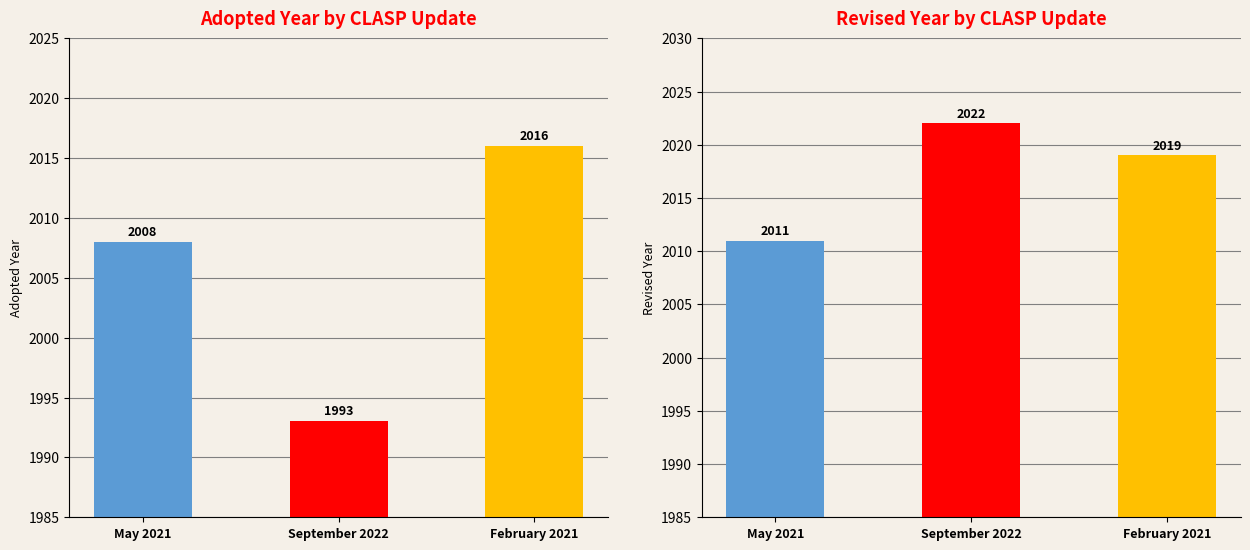

What is the value of the Revised bar at the 1st from the left?

2011